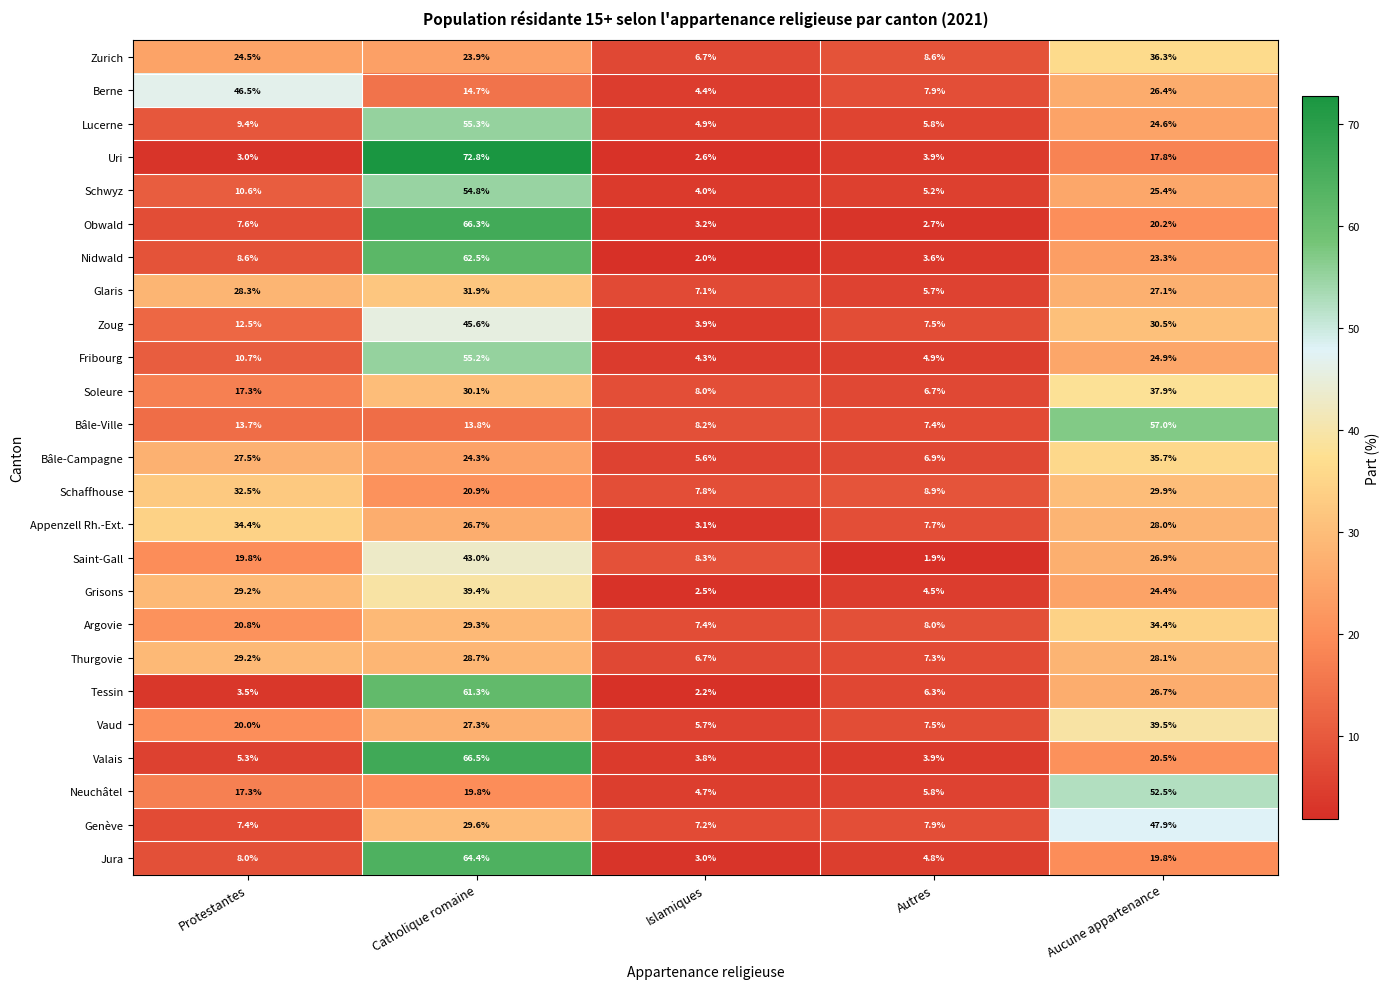

Which series has the widest spread of values?

Uri